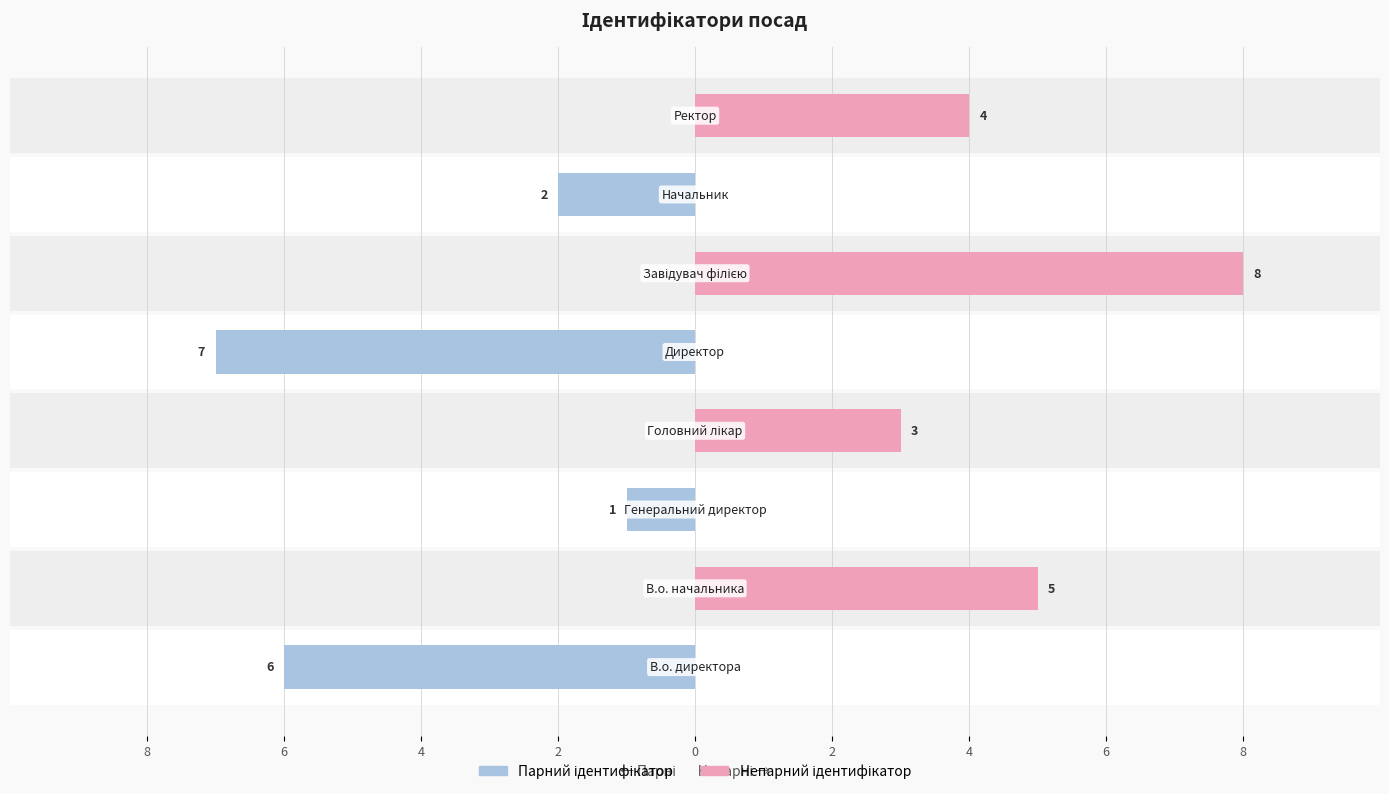

What is the minimum value shown in the chart?

-7